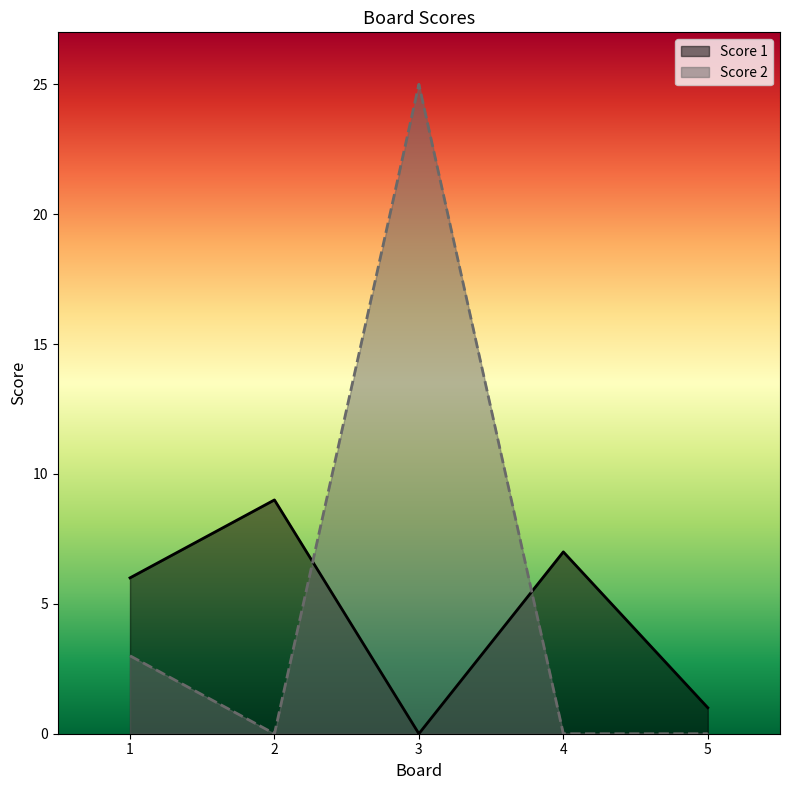

How many values in Score 2 are above zero?

2